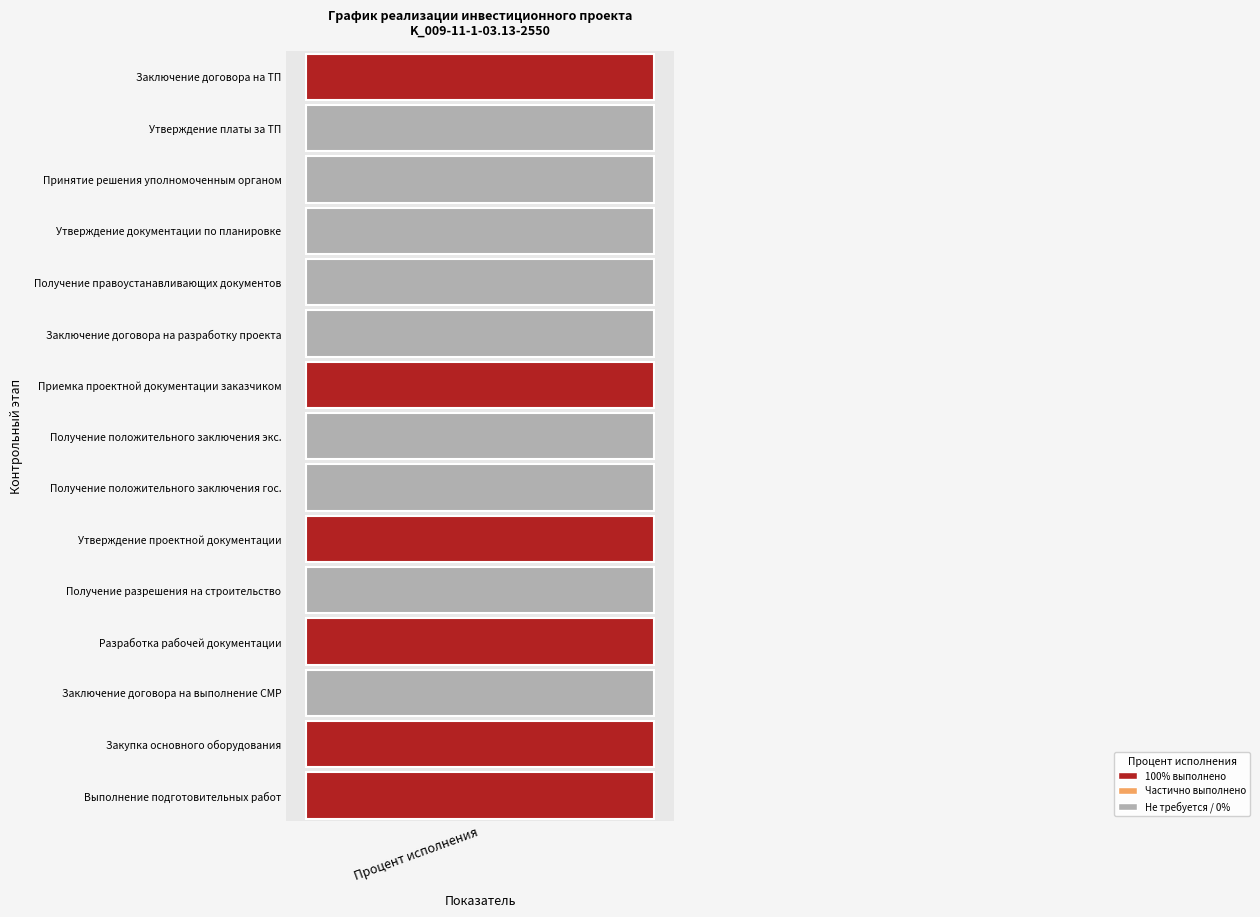

What is the maximum value shown in the chart?

100